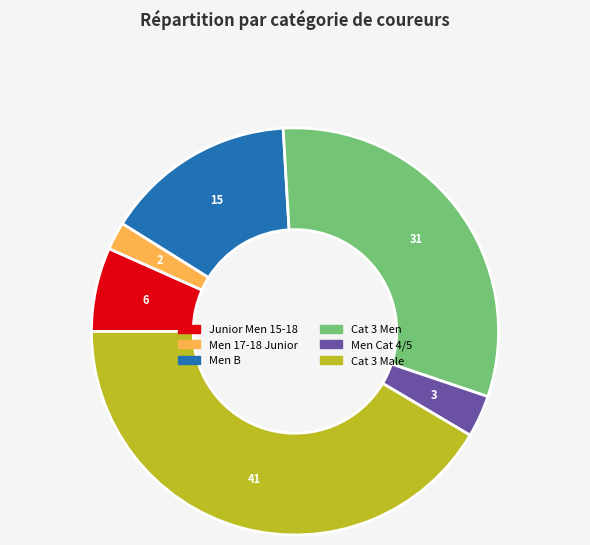

Which slice is the largest?

Cat 3 Male